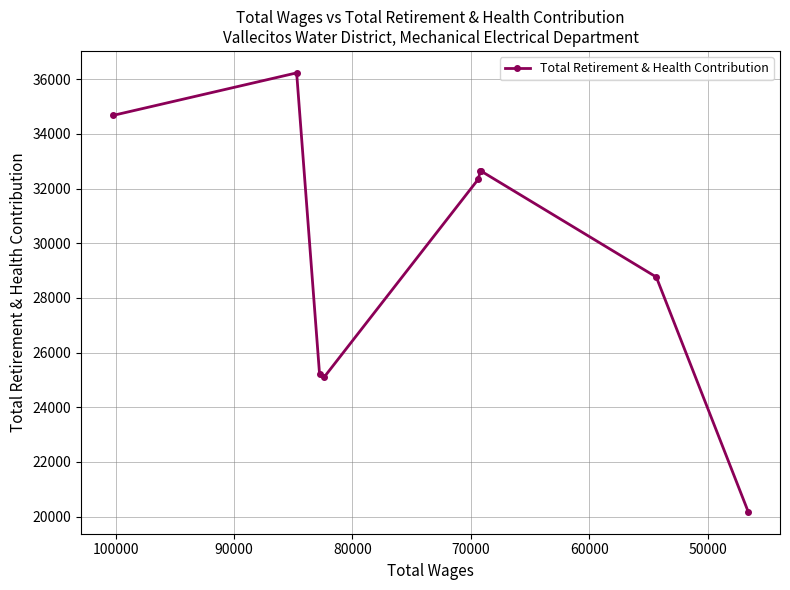

What is the value of the 3rd point from the left?

25201